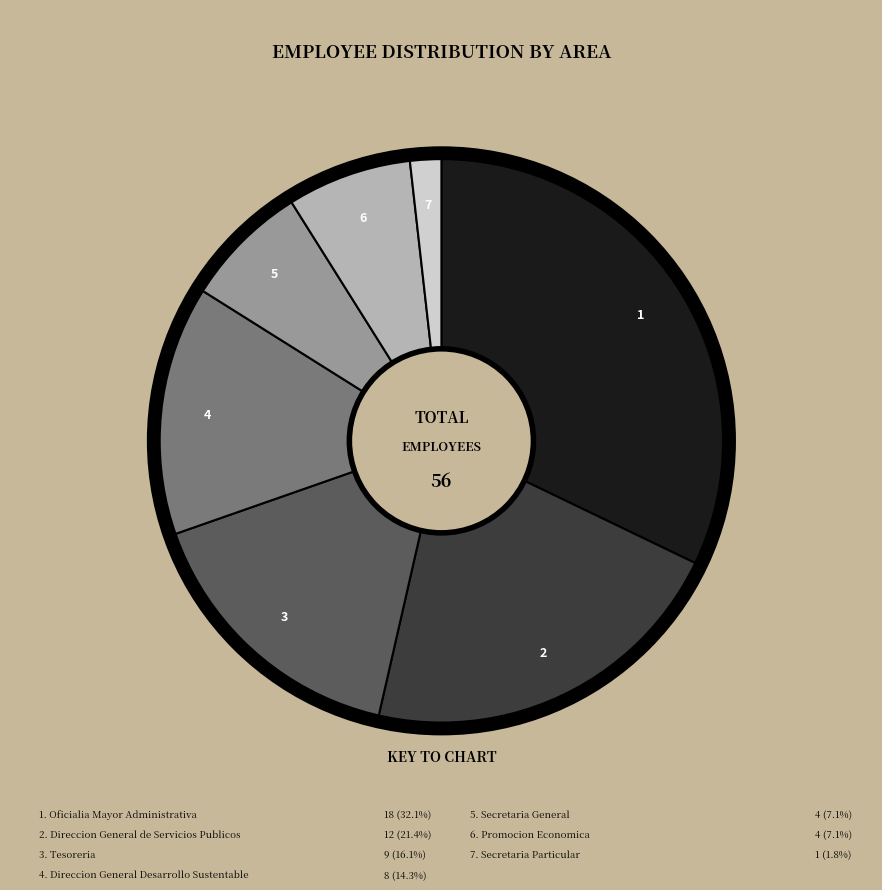

Is it true that Direccion General Desarrollo Sustentable is 14% of the pie?

True